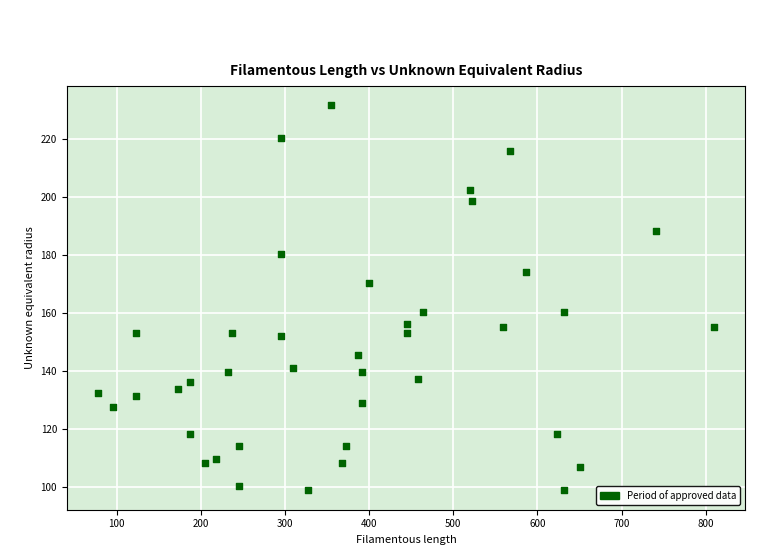

What is the range of Y values (max minus min)?

133.0